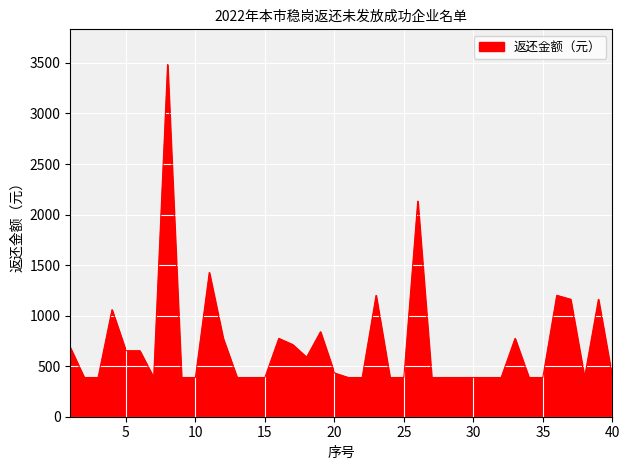

What is the maximum value shown in the chart?

3484